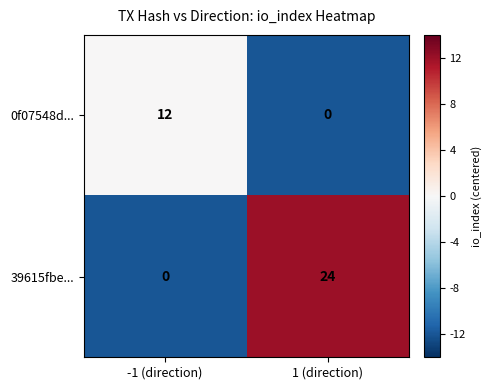

What is the difference between the highest and lowest values at 1 (direction)?

24